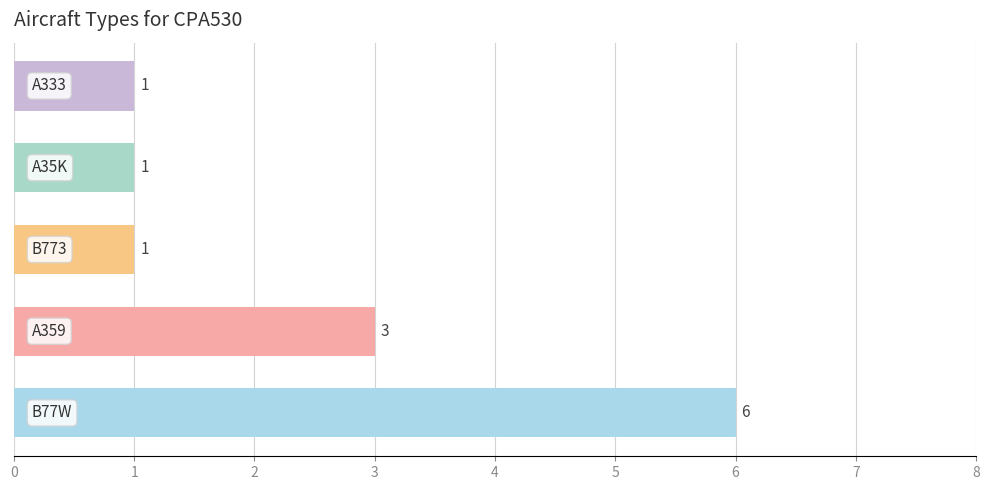

Reading bottom to top, transcribe all the data shown in this chart.

6	3	1	1	1